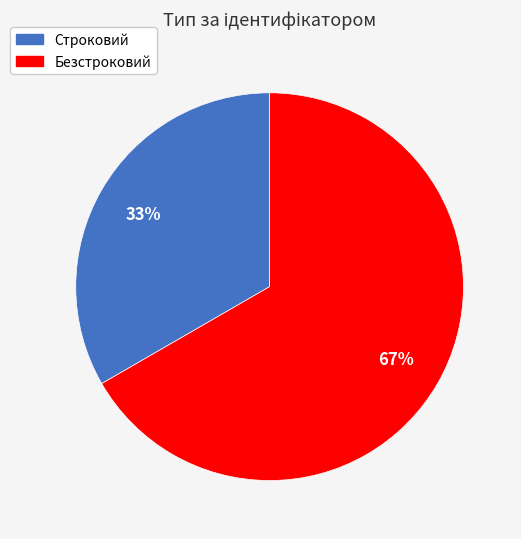

Approximately how many times larger is the value at Строковий compared to Безстроковий?

0.5